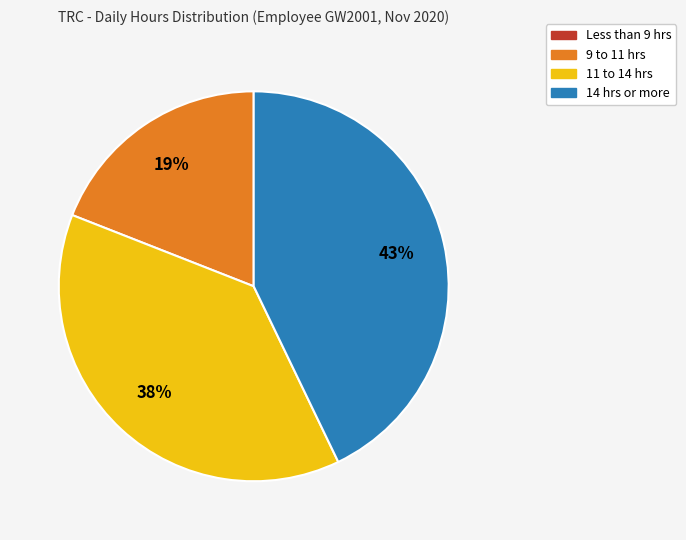

To the nearest percent, what is the average slice percentage?

25%